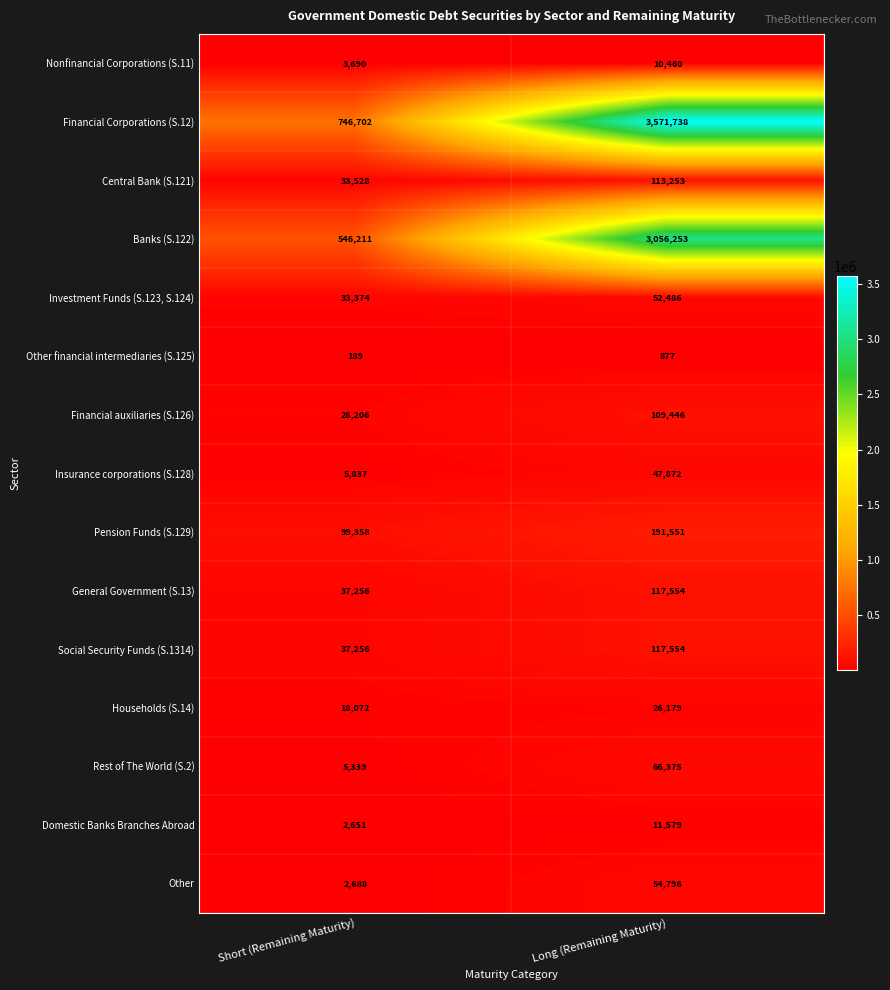

What is the total value across all series at Short (Remaining Maturity)?

1600357